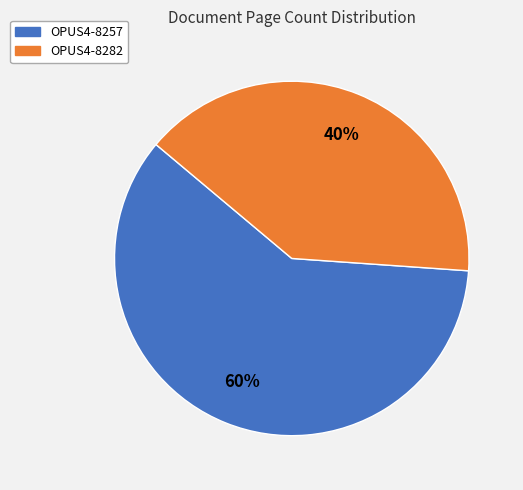

To the nearest percent, what is the difference between the OPUS4-8282 and OPUS4-8257 slice percentages?

20%